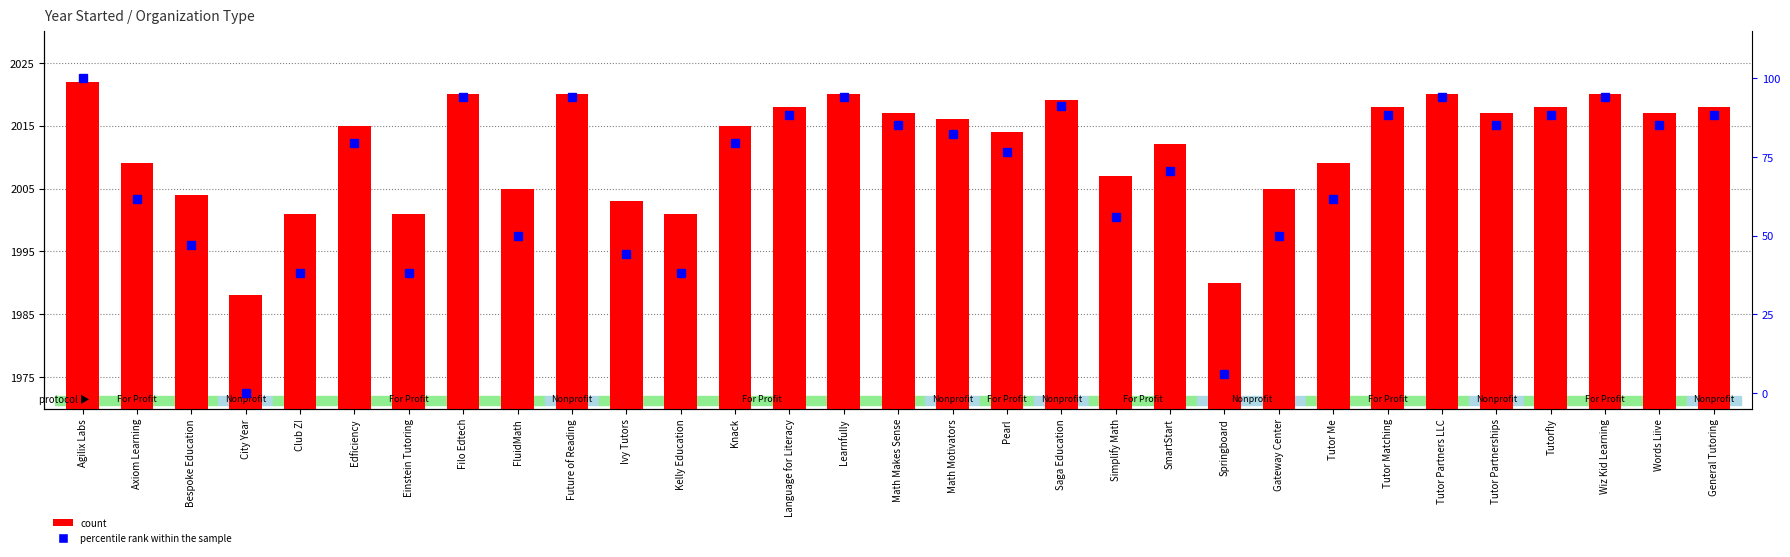

Does the chart contain any negative values?

No